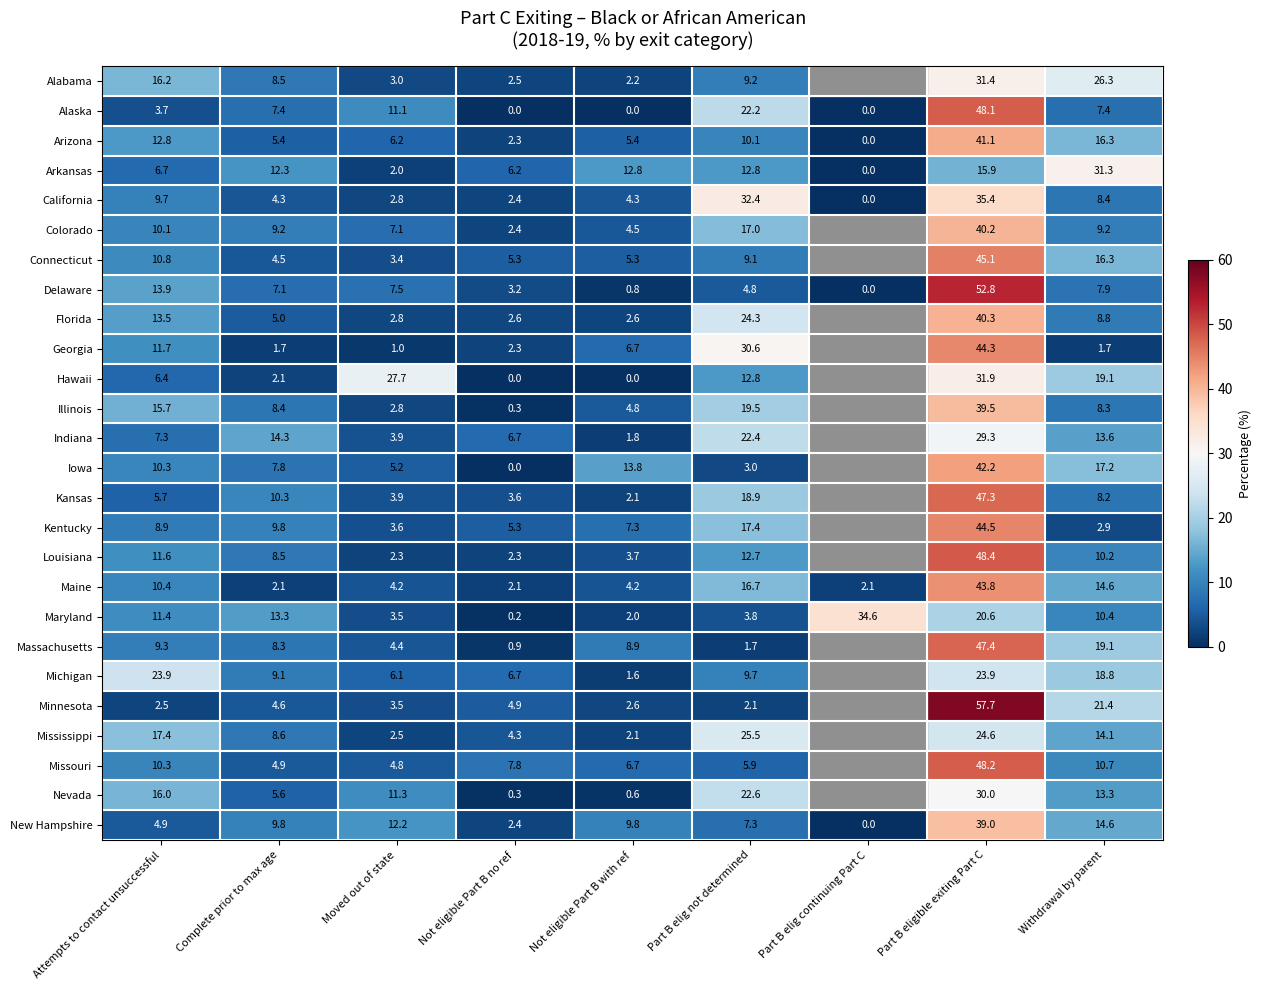

The Arizona series shows 10.1 at Part B elig not determined. True or false?

True